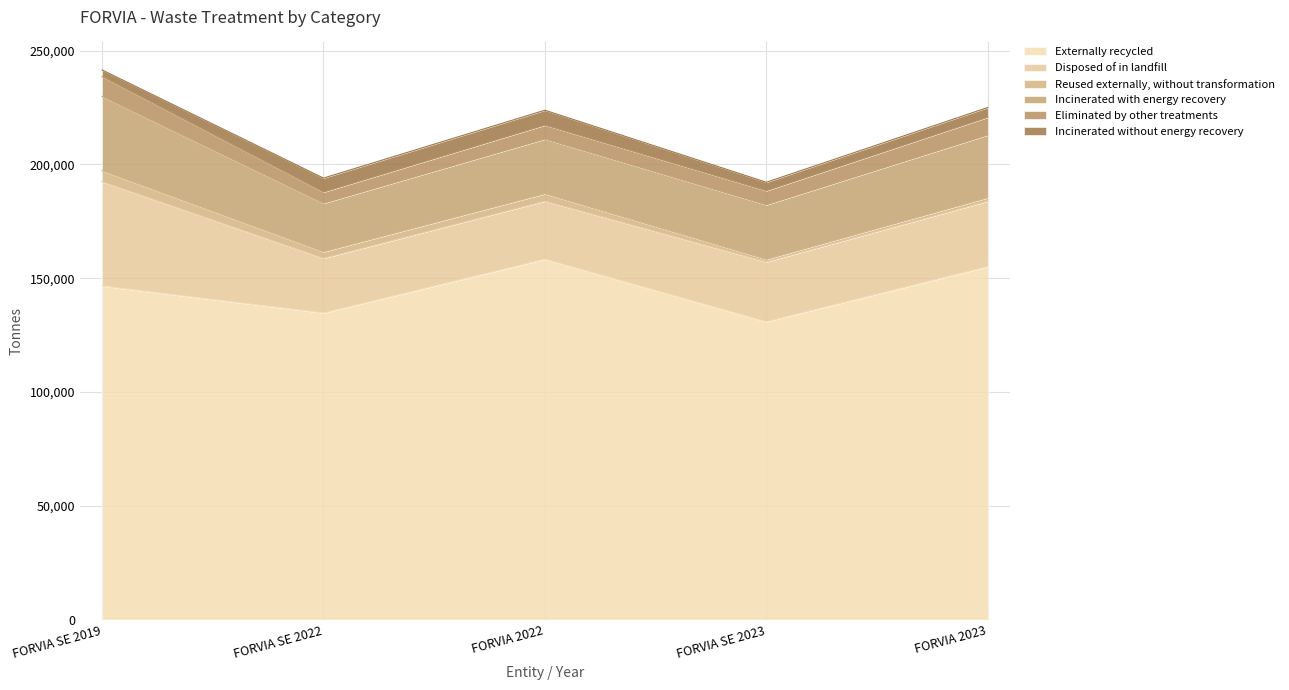

Which label corresponds to the smallest value in the chart?

FORVIA SE 2023